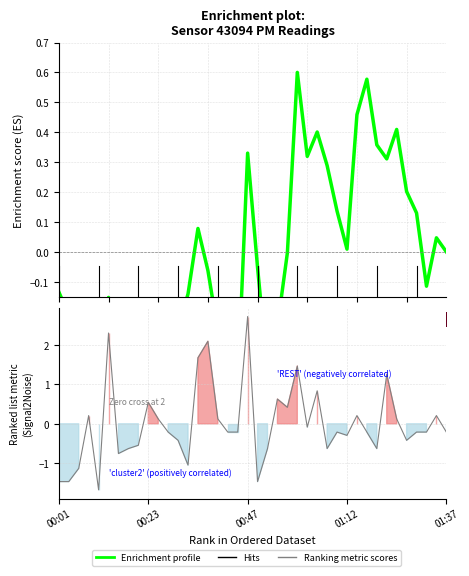

Which has a higher value, 00:54 or 00:18?

00:54